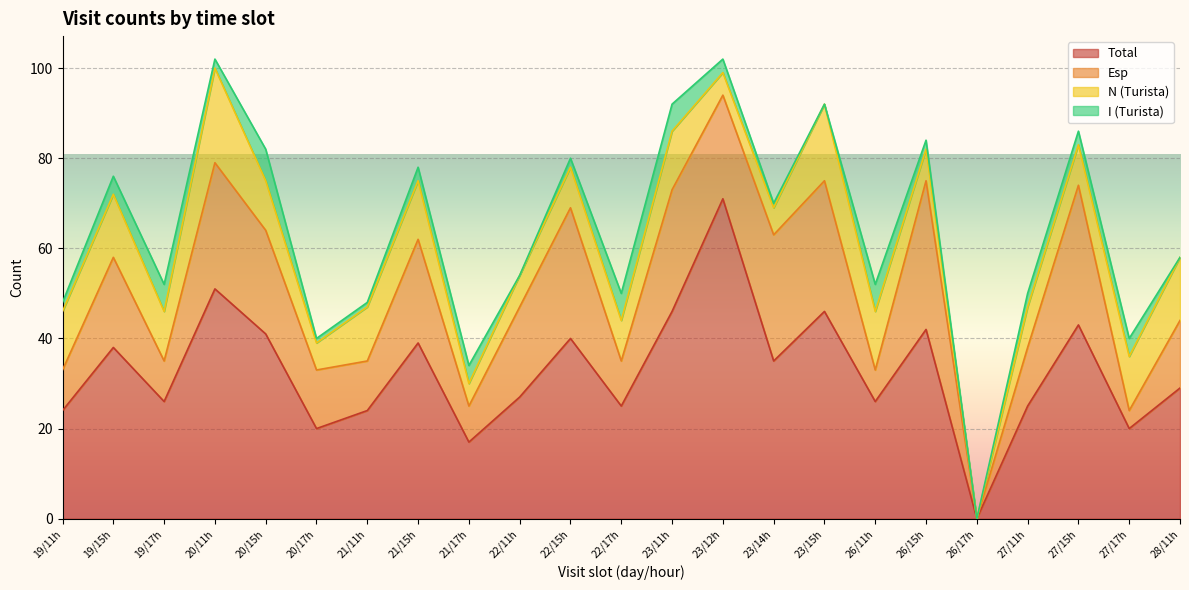

The value of I (Turista) at 21/15h is 4. True or false?

False